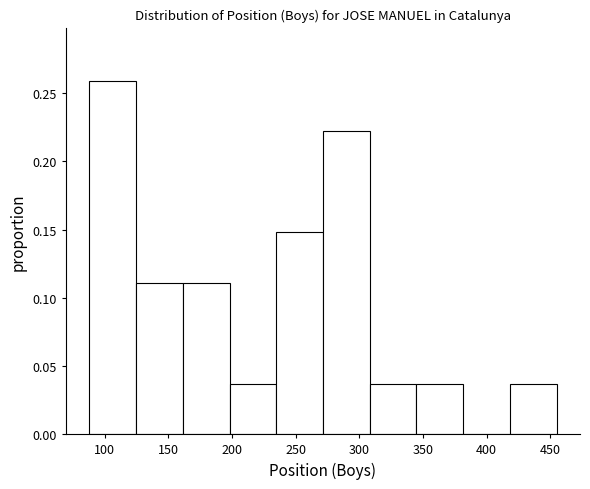

Reading left to right, list every bar in this chart as the range it spans on the x-axis followed by its height. Neither the bar edges nor the heights are printed on the chart, so give them approximately, as read against the axes.

90 to 125: 0.260
125 to 160: 0.110
160 to 200: 0.110
200 to 235: 0.035
235 to 270: 0.150
270 to 310: 0.220
310 to 345: 0.035
345 to 380: 0.035
380 to 420: 0
420 to 455: 0.035